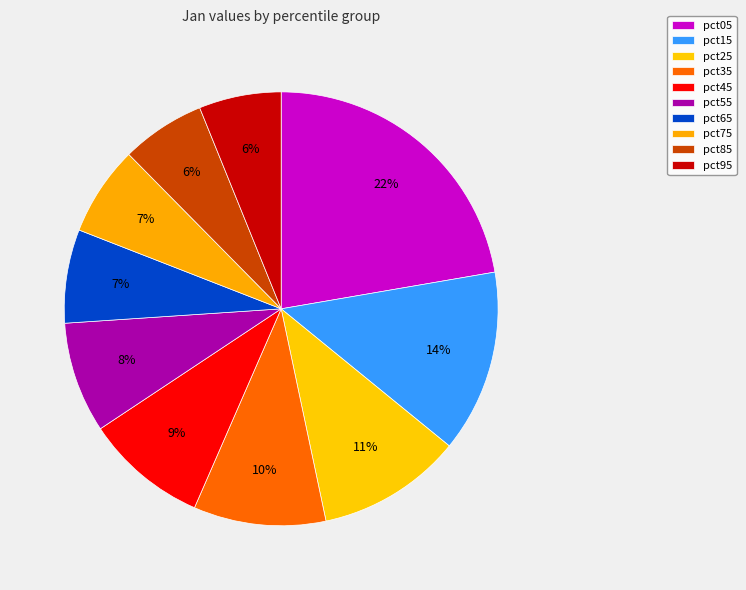

Which slice is the largest?

pct05